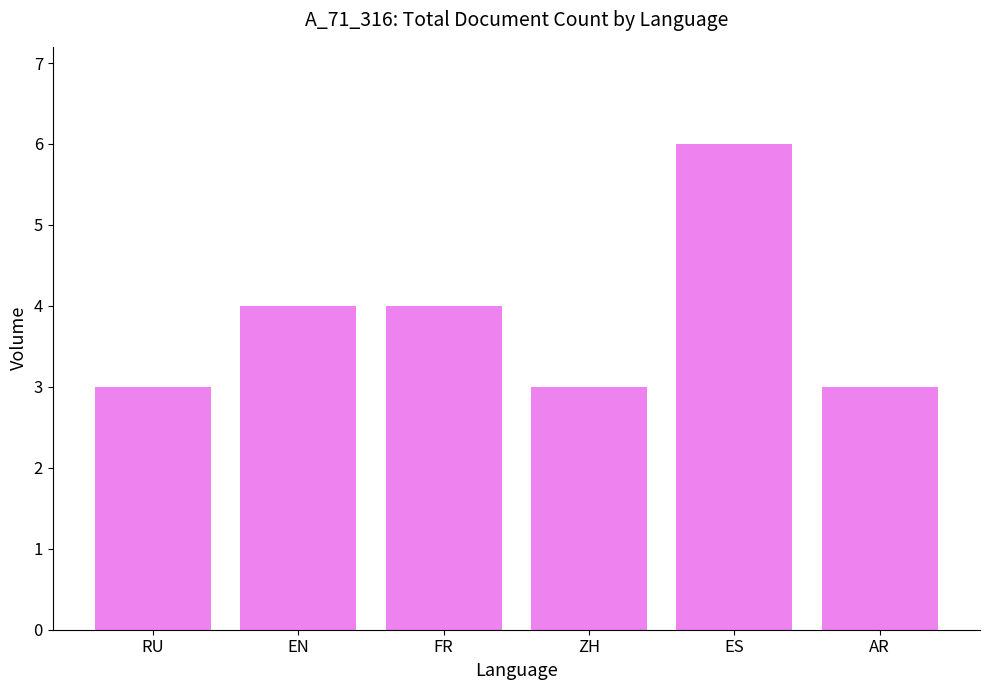

How many distinct data groups are displayed?

1